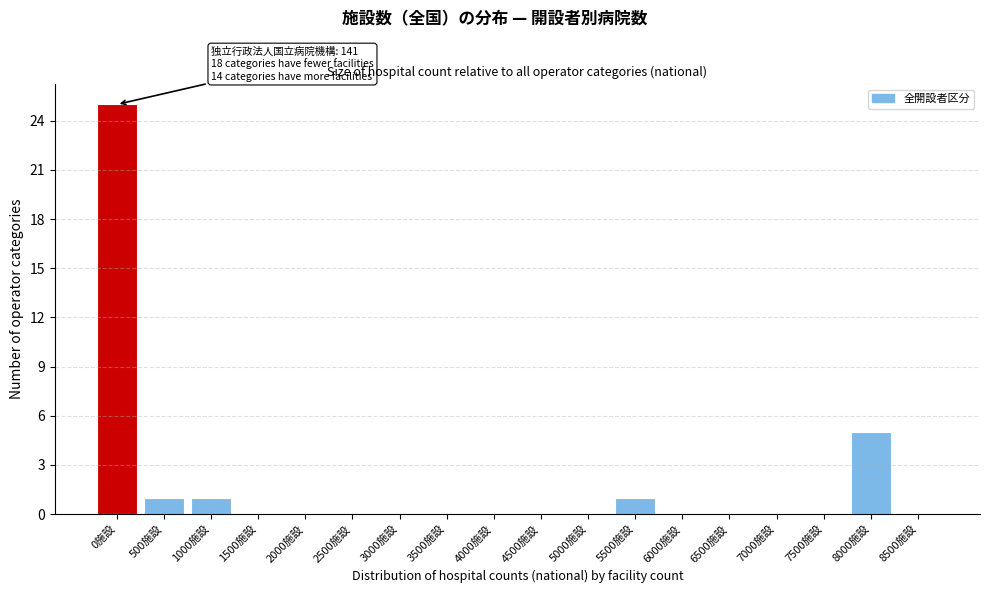

Reading right to left, list all the values displayed in this chart.

8500施設=0	8000施設=5	7500施設=0	7000施設=0	6500施設=0	6000施設=0	5500施設=1	5000施設=0	4500施設=0	4000施設=0	3500施設=0	3000施設=0	2500施設=0	2000施設=0	1500施設=0	1000施設=1	500施設=1	0施設=25